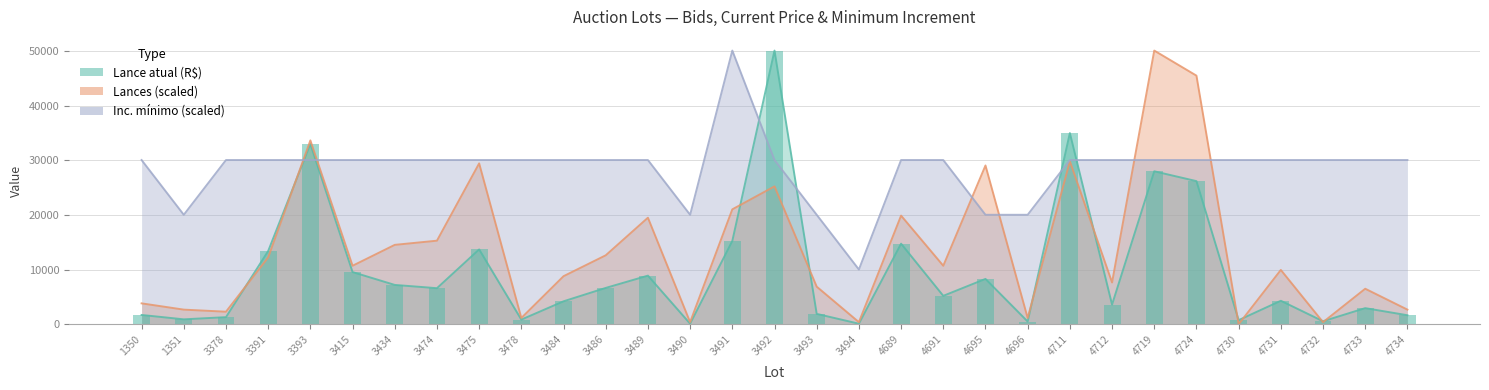

Between 4734 and 3415, which is larger?

3415